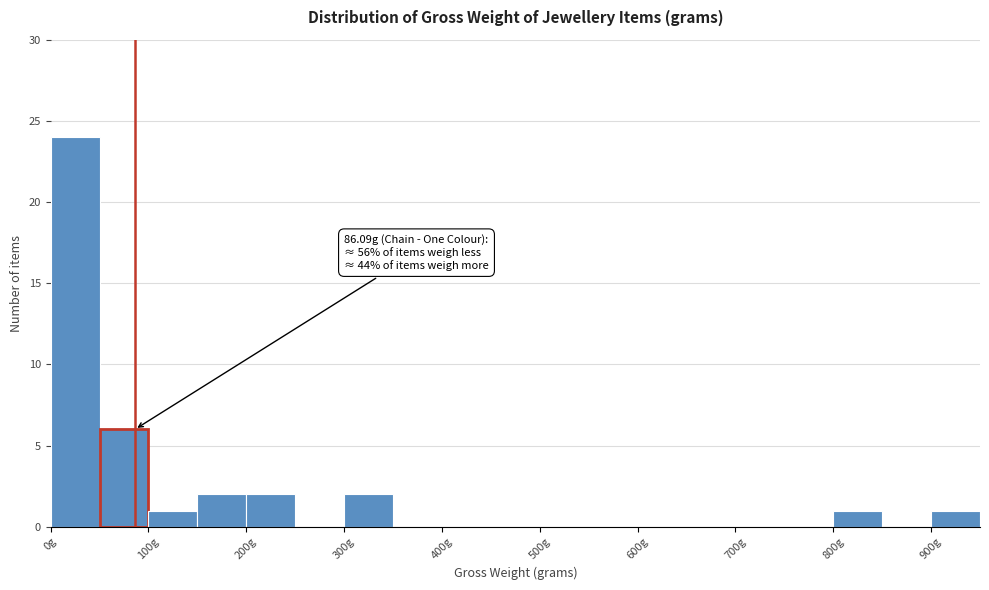

Which range on the x-axis has the tallest bar?

0 to 50